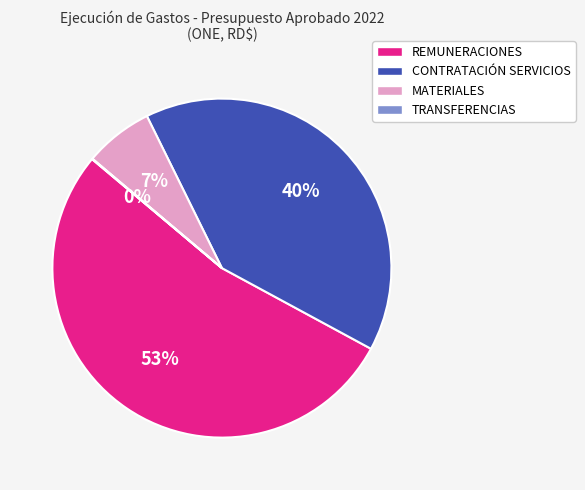

To the nearest percent, what is the difference between the largest and smallest slice percentages?

53%